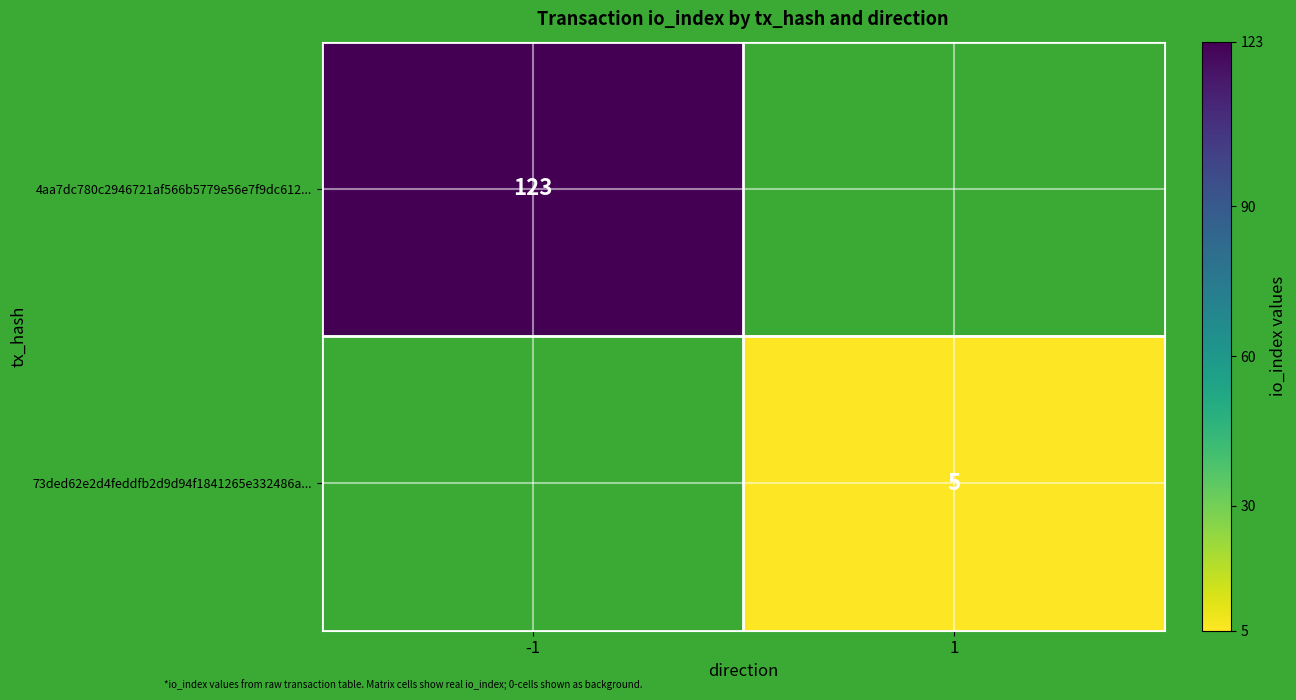

Is it true that 4aa7dc780c2946721af566b5779e56e7f9dc612... equals 171 at -1?

False